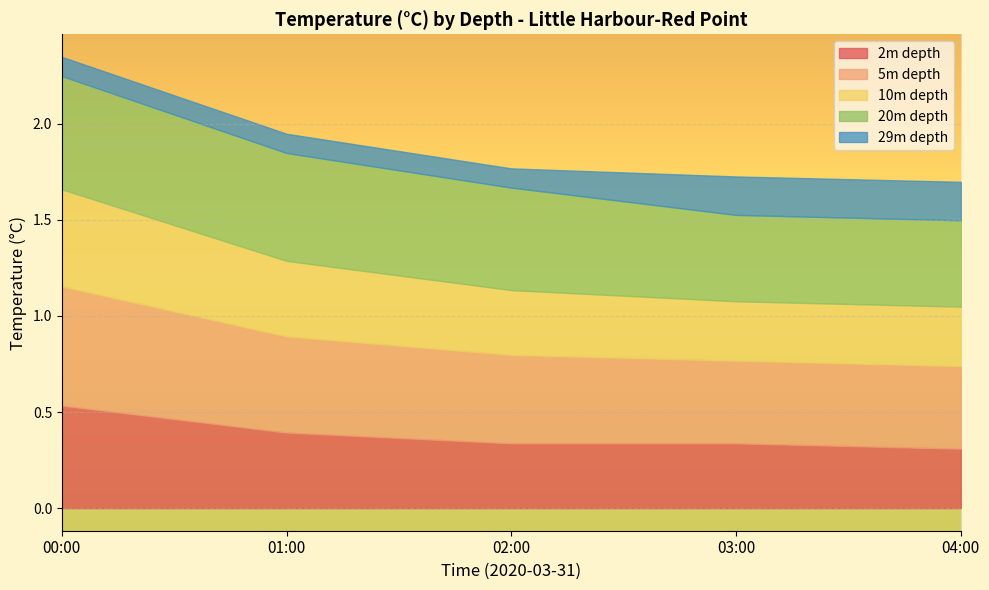

Which series has the largest range (max minus min)?

2m depth